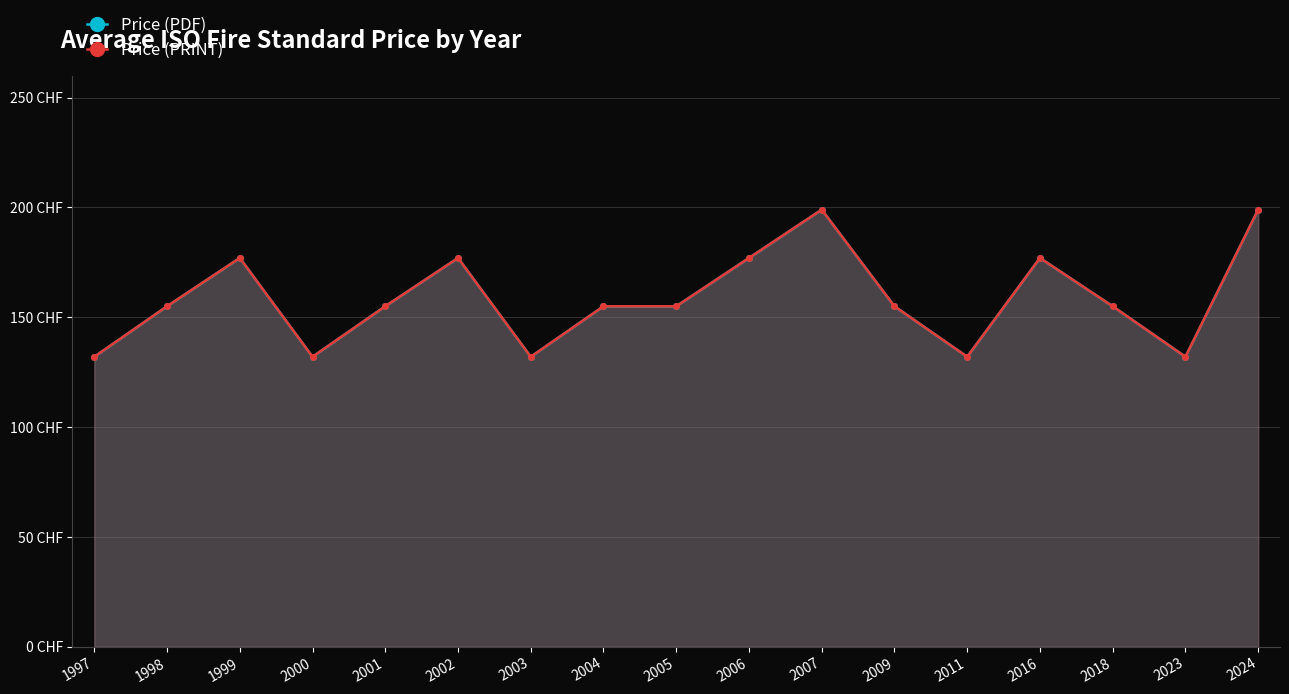

What is the value of the Price (PRINT) point at the 13th from the left?

132